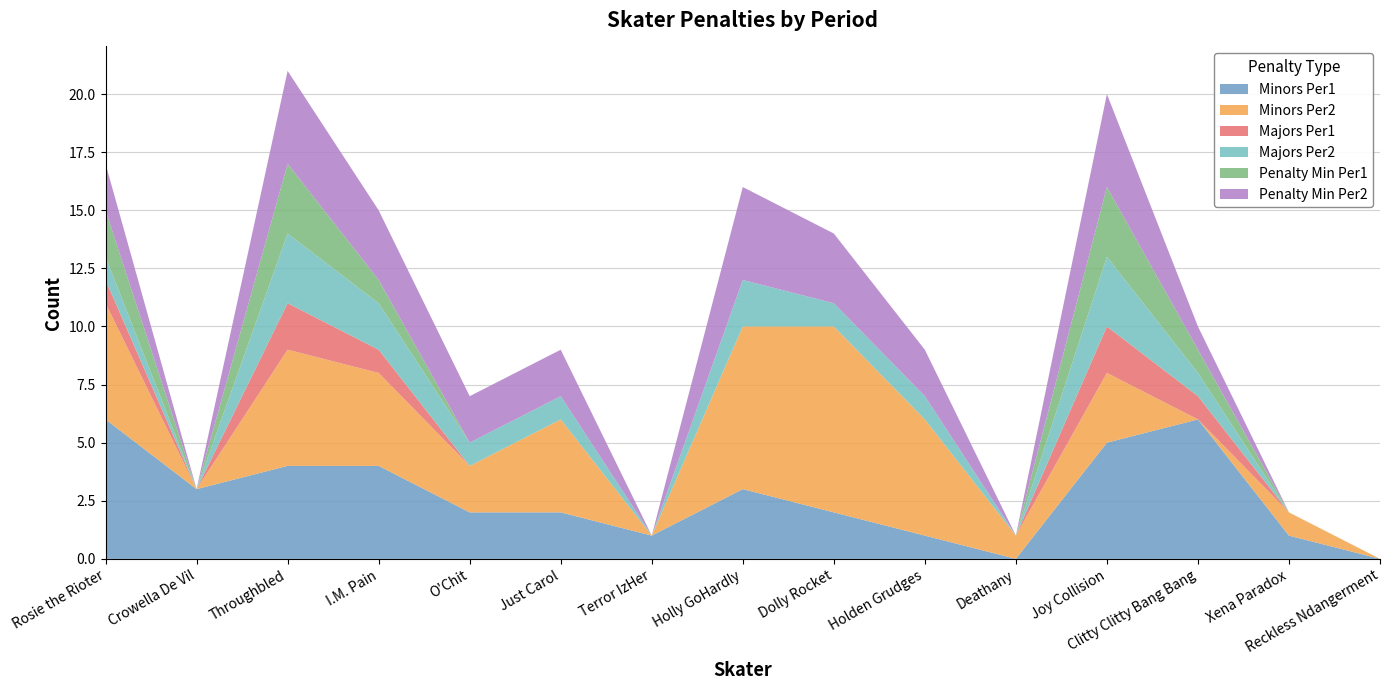

Reading right to left, what are all the values shown in this chart?

Minors Per1: Reckless Ndangerment=0	Xena Paradox=1	Clitty Clitty Bang Bang=6	Joy Collision=5	Deathany=0	Holden Grudges=1	Dolly Rocket=2	Holly GoHardly=3	Terror IzHer=1	Just Carol=2	O'Chit=2	I.M. Pain=4	Throughbled=4	Crowella De Vil=3	Rosie the Rioter=6
Minors Per2: Reckless Ndangerment=0	Xena Paradox=1	Clitty Clitty Bang Bang=0	Joy Collision=3	Deathany=1	Holden Grudges=5	Dolly Rocket=8	Holly GoHardly=7	Terror IzHer=0	Just Carol=4	O'Chit=2	I.M. Pain=4	Throughbled=5	Crowella De Vil=0	Rosie the Rioter=5
Majors Per1: Reckless Ndangerment=0	Xena Paradox=0	Clitty Clitty Bang Bang=1	Joy Collision=2	Deathany=0	Holden Grudges=0	Dolly Rocket=0	Holly GoHardly=0	Terror IzHer=0	Just Carol=0	O'Chit=0	I.M. Pain=1	Throughbled=2	Crowella De Vil=0	Rosie the Rioter=1
Majors Per2: Reckless Ndangerment=0	Xena Paradox=0	Clitty Clitty Bang Bang=1	Joy Collision=3	Deathany=0	Holden Grudges=1	Dolly Rocket=1	Holly GoHardly=2	Terror IzHer=0	Just Carol=1	O'Chit=1	I.M. Pain=2	Throughbled=3	Crowella De Vil=0	Rosie the Rioter=1
Penalty Min Per1: Reckless Ndangerment=0	Xena Paradox=0	Clitty Clitty Bang Bang=1	Joy Collision=3	Deathany=0	Holden Grudges=0	Dolly Rocket=0	Holly GoHardly=0	Terror IzHer=0	Just Carol=0	O'Chit=0	I.M. Pain=1	Throughbled=3	Crowella De Vil=0	Rosie the Rioter=2
Penalty Min Per2: Reckless Ndangerment=0	Xena Paradox=0	Clitty Clitty Bang Bang=1	Joy Collision=4	Deathany=0	Holden Grudges=2	Dolly Rocket=3	Holly GoHardly=4	Terror IzHer=0	Just Carol=2	O'Chit=2	I.M. Pain=3	Throughbled=4	Crowella De Vil=0	Rosie the Rioter=2